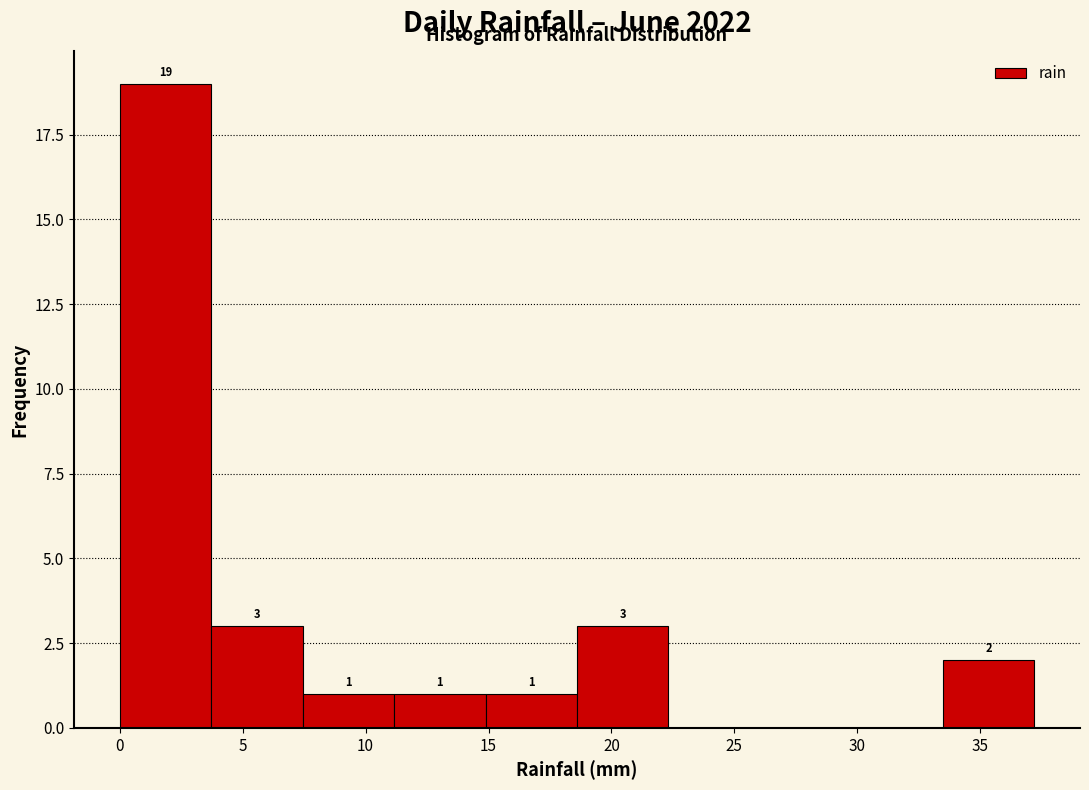

Which range on the x-axis has the tallest bar?

0.0 to 3.5